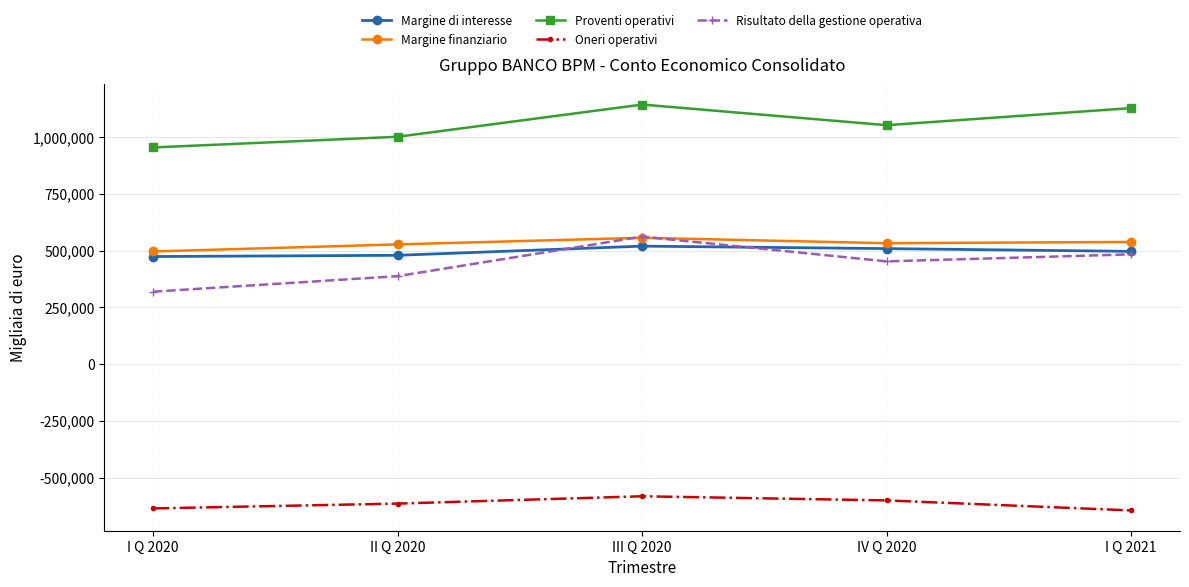

What is the value of the Margine finanziario point at the 3rd from the left?

556689